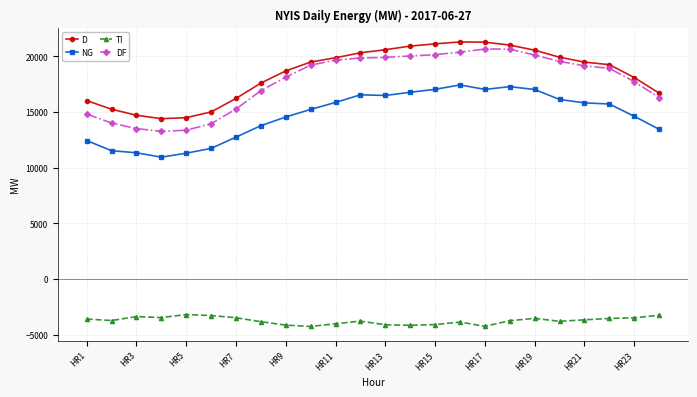

What is the value of the NG point at the 18th from the left?

17284